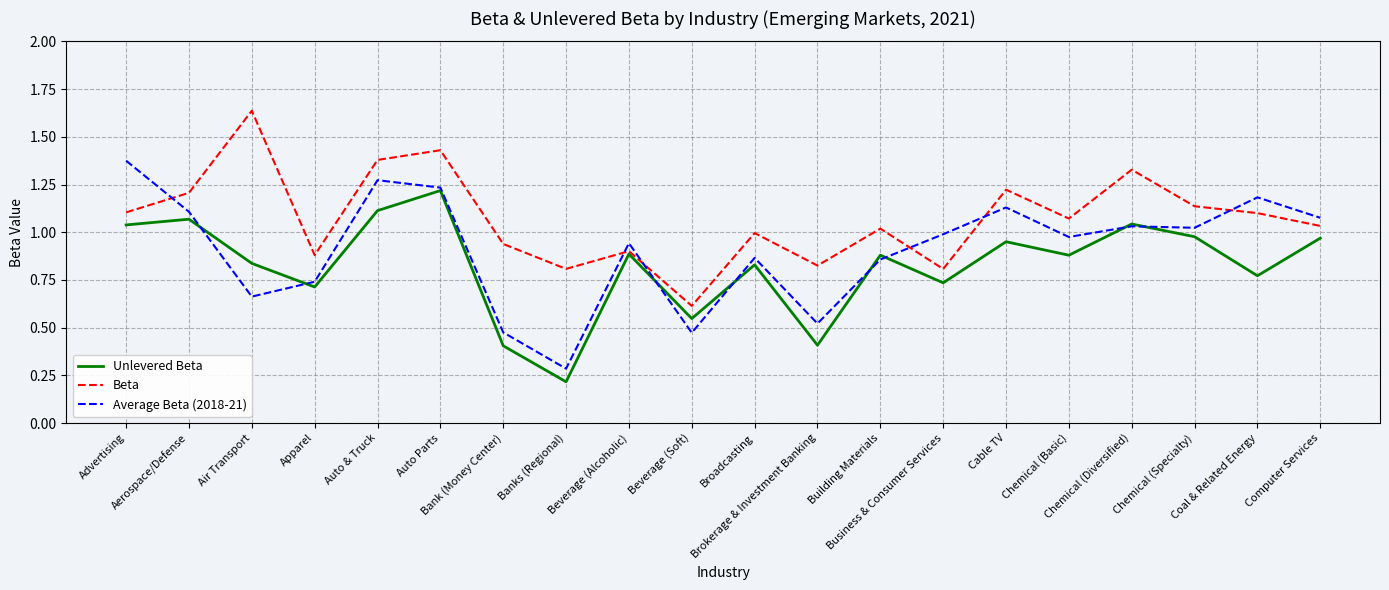

After their last crossing, which series has the higher values: Average Beta (2018-21) or Beta?

Average Beta (2018-21)